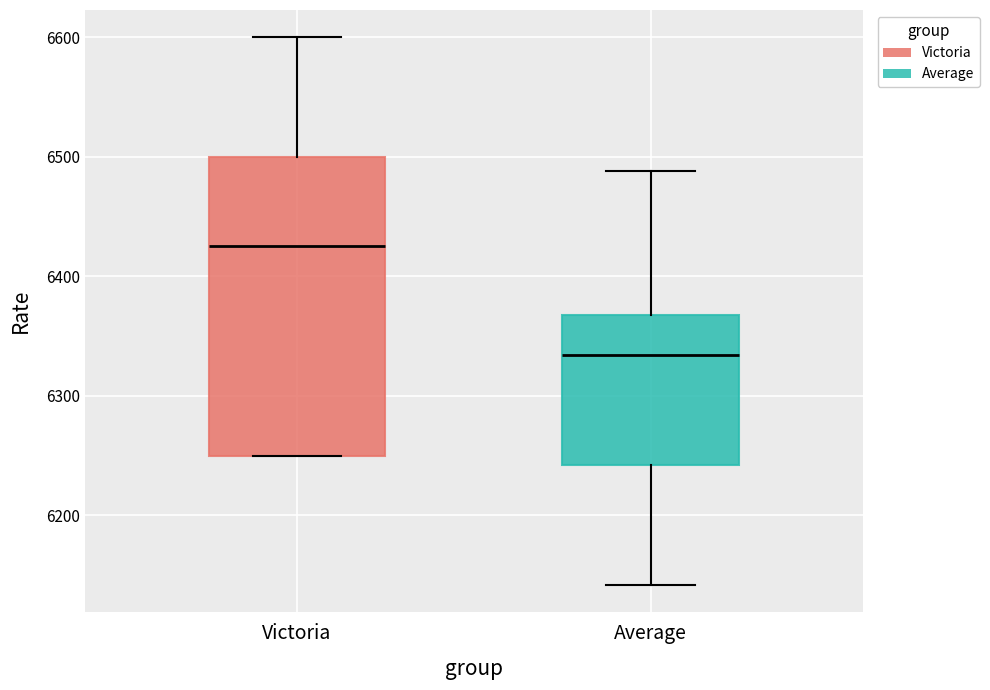

Reading left to right, transcribe this box plot: for each box, give where its median line is, the range the box spans, and where its two whiskers end, as read against the y-axis. The values are not printed on the chart, so give them approximately, as read against the axis.

Victoria: median 6430, box 6250 to 6500, whiskers 6250 to 6600
Average: median 6330, box 6240 to 6370, whiskers 6140 to 6490